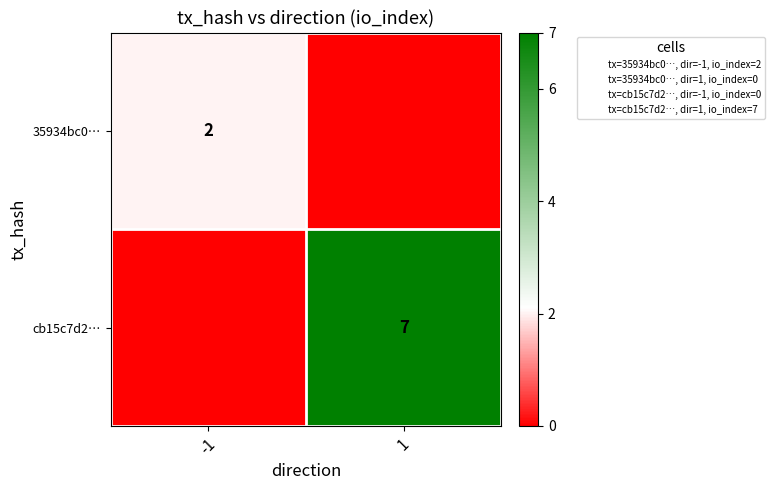

True or false: cb15c7d2… has a value of 0 at -1.

True